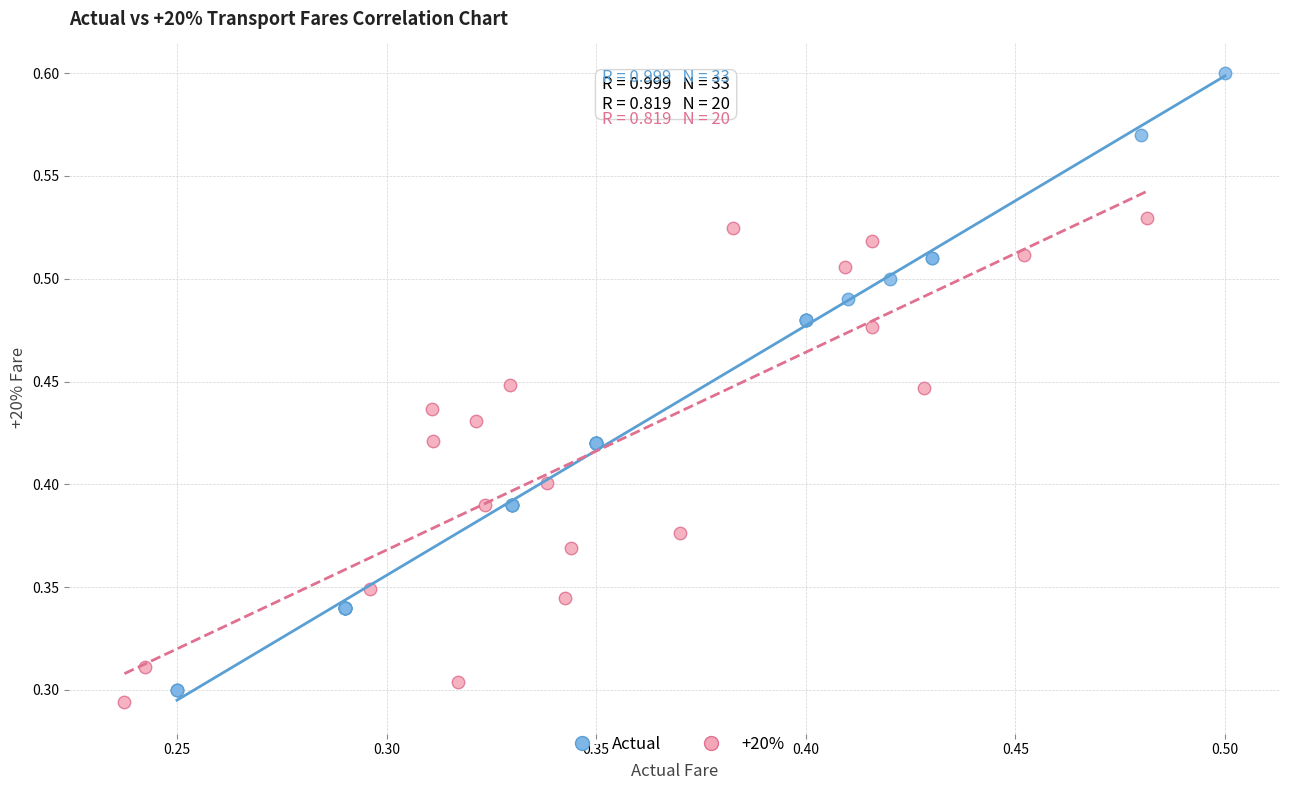

Which series contains the highest Y value?

Actual